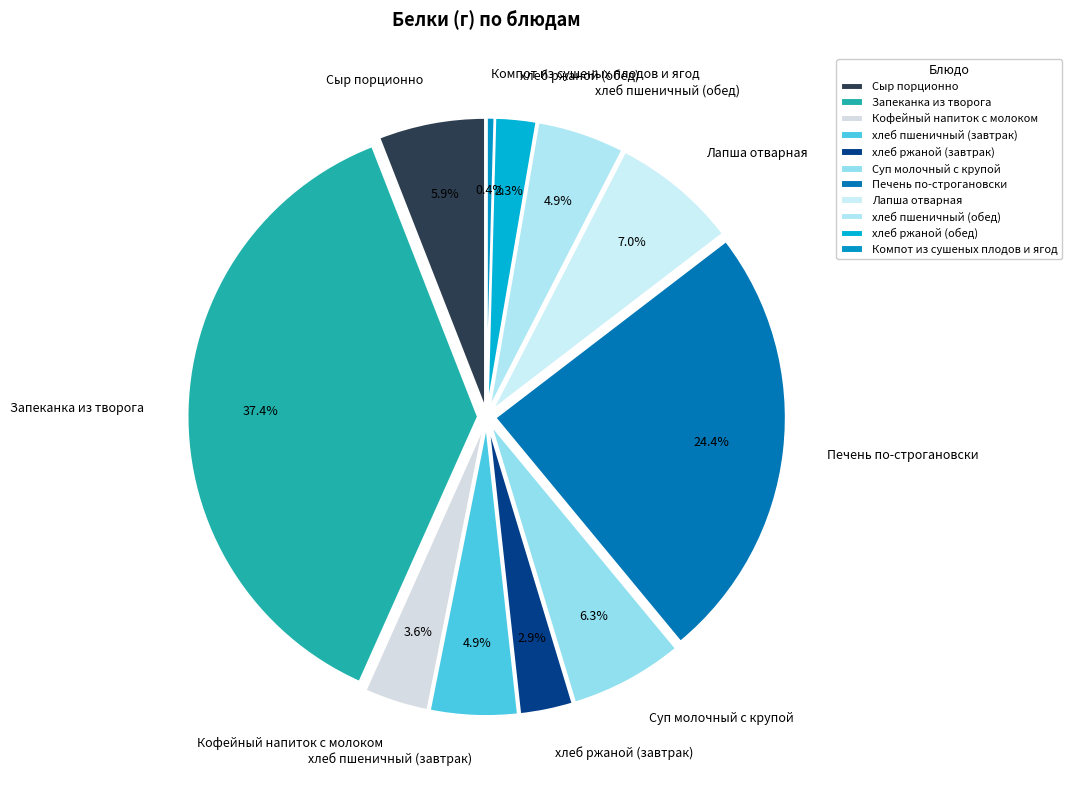

Does any single category account for the majority?

No